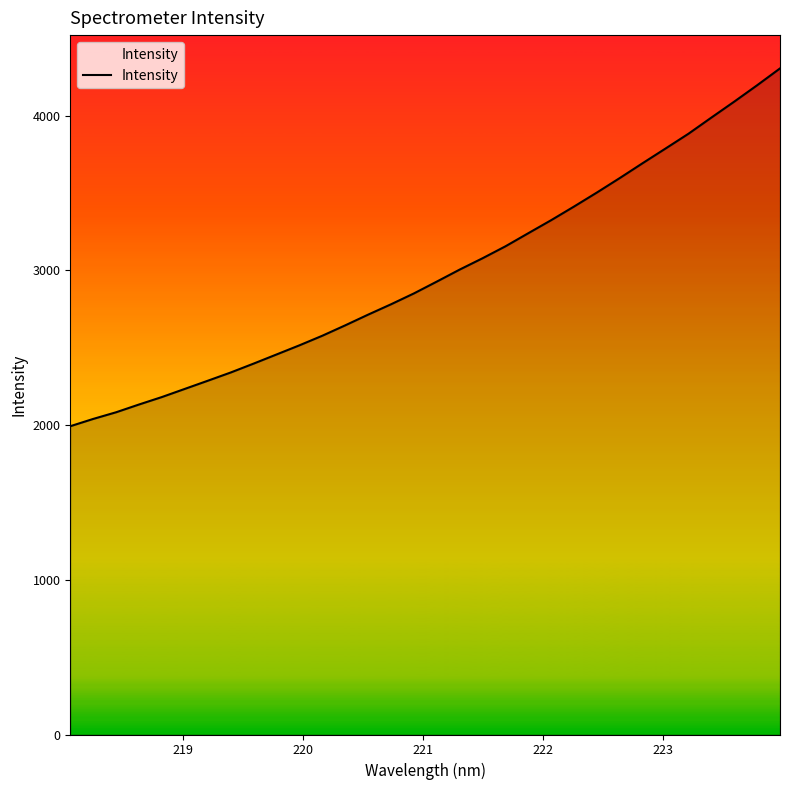

What is the maximum value shown in the chart?

4304.6